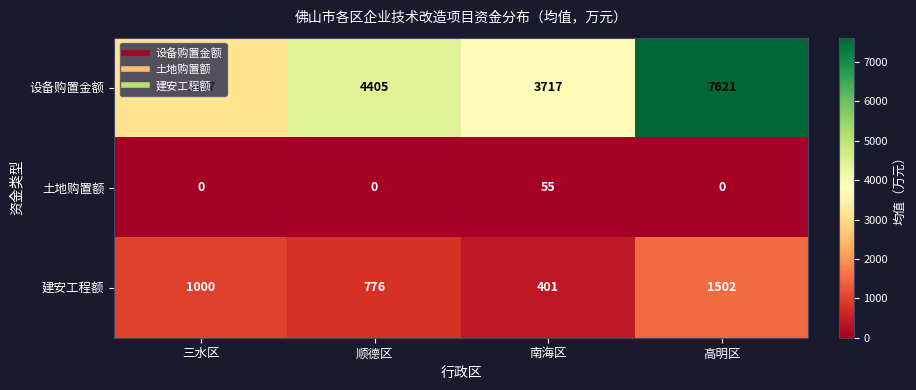

Where is 设备购置金额 nearest to the value 5379?

顺德区